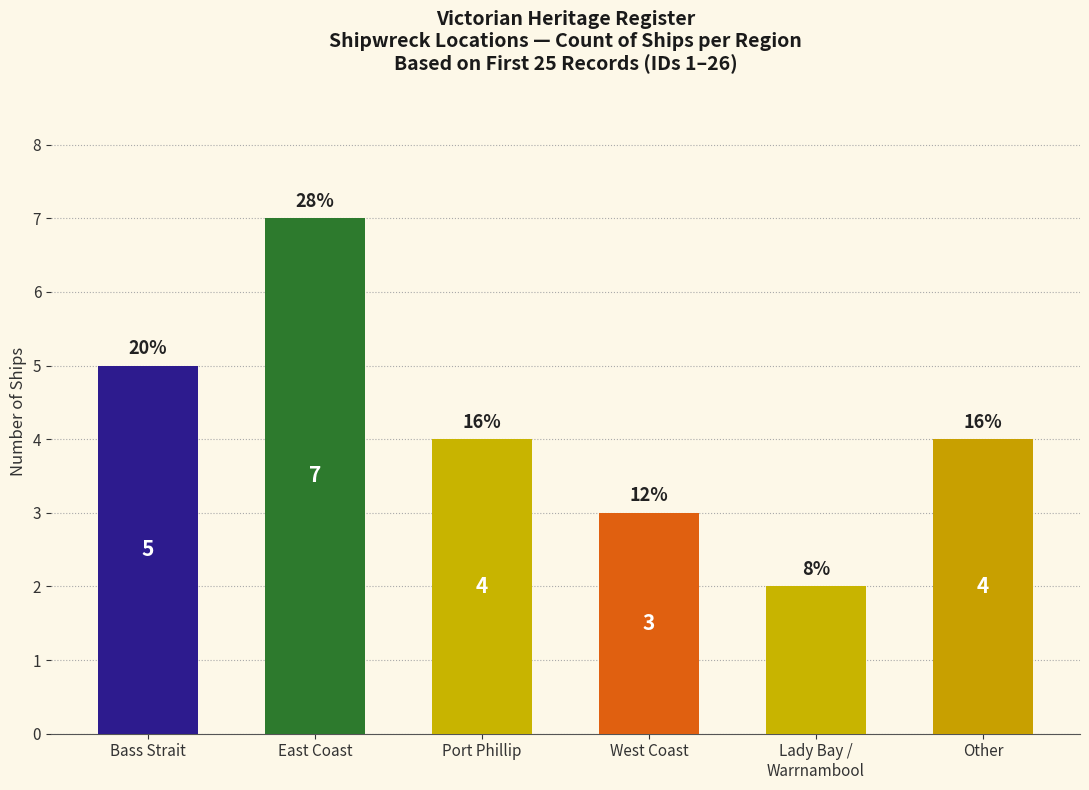

Which label corresponds to the smallest value in the chart?

Lady Bay /
Warrnambool